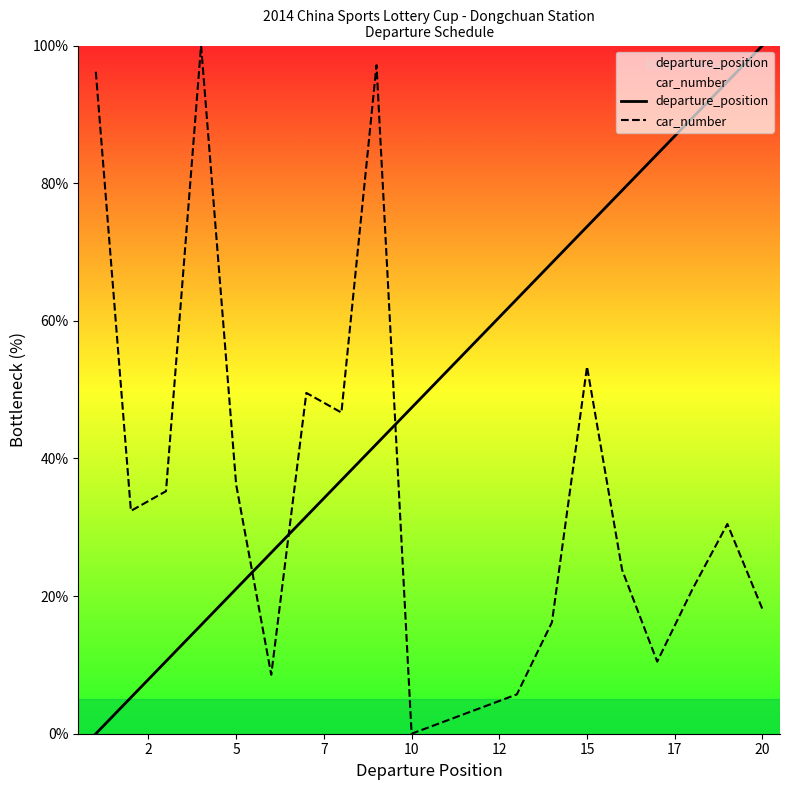

Which series has the largest total across all categories?

departure_position